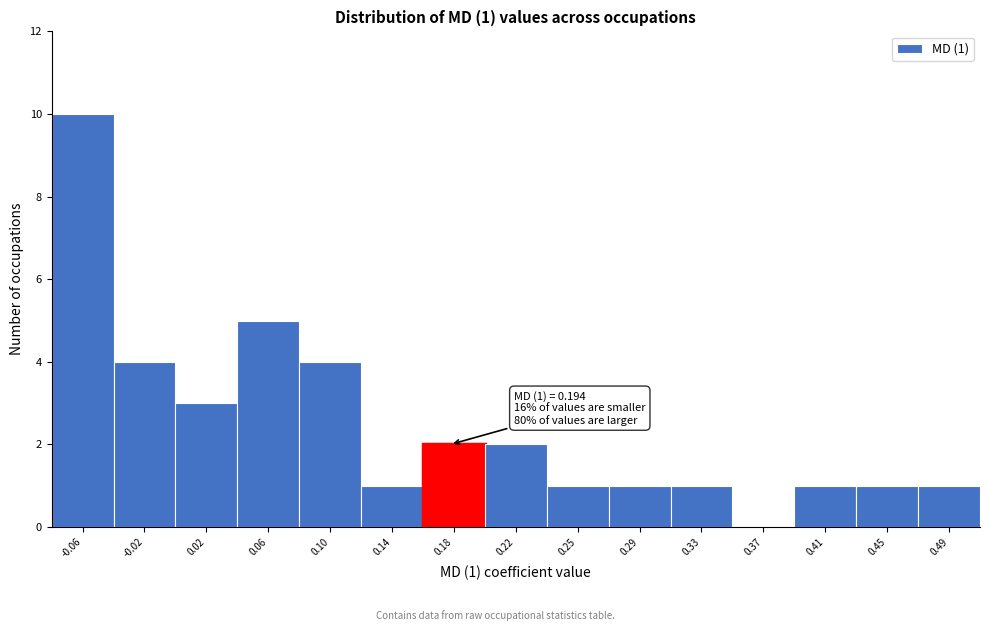

Reading left to right, list all the values displayed in this chart.

-0.06=10	-0.02=4	0.02=3	0.06=5	0.10=4	0.14=1	0.18=2	0.22=2	0.25=1	0.29=1	0.33=1	0.37=0	0.41=1	0.45=1	0.49=1